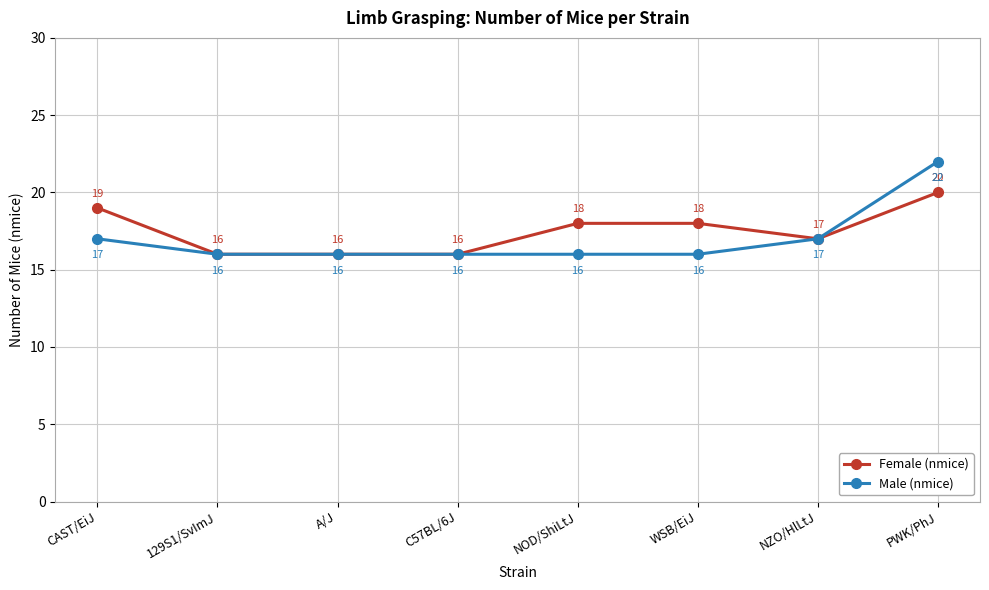

Read the Female (nmice) value at A/J.

16